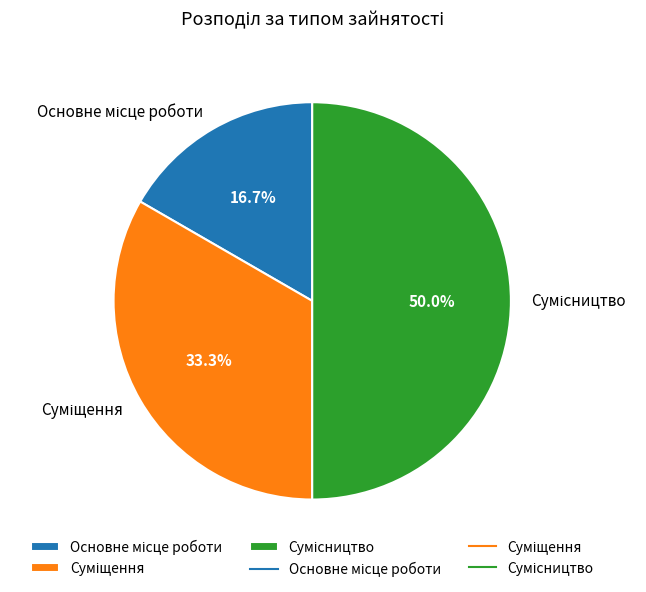

How many segments does this pie chart have?

3